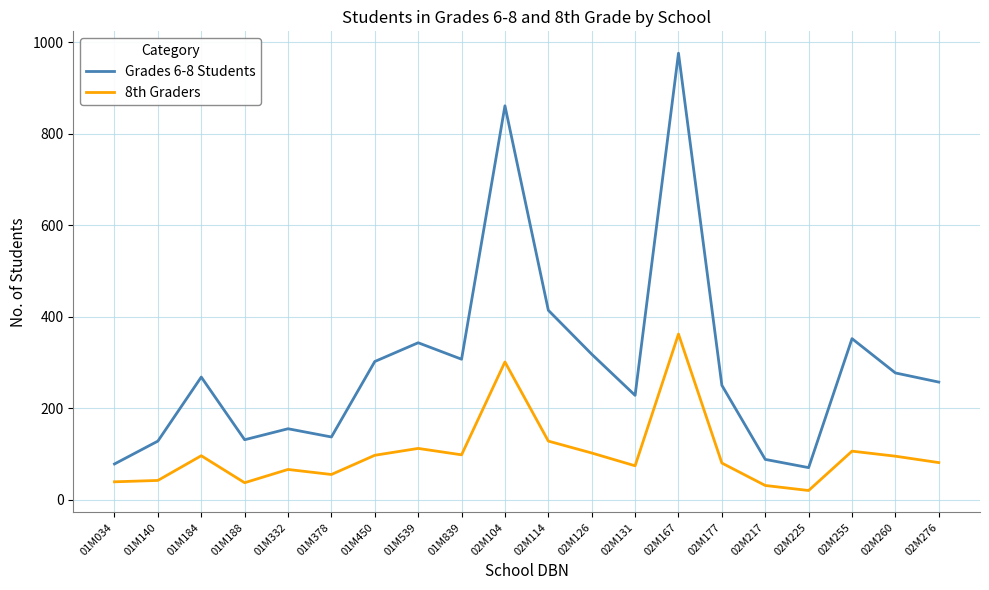

Which category has the highest value across all series?

02M167